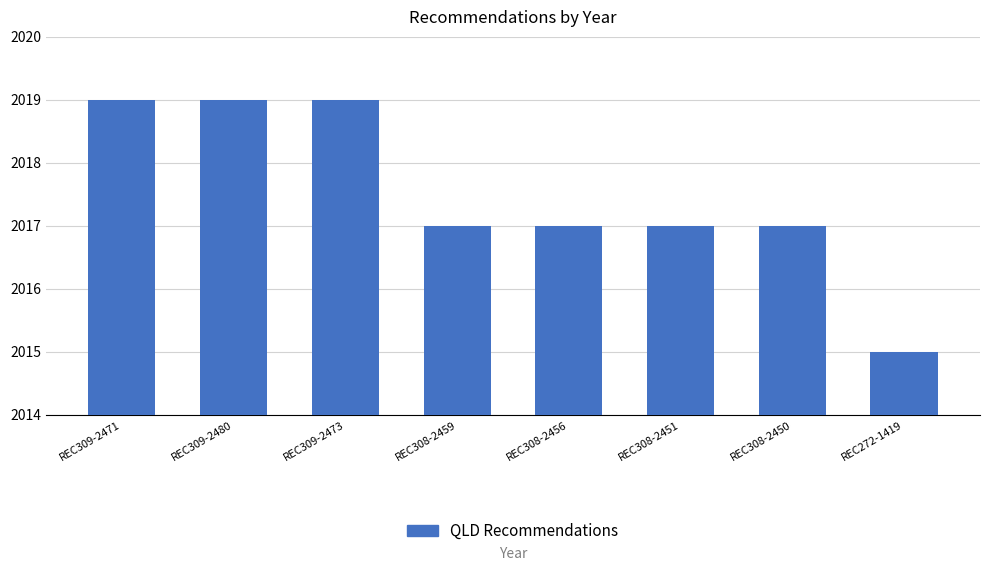

At which category does the chart reach its minimum across all series?

REC272-1419